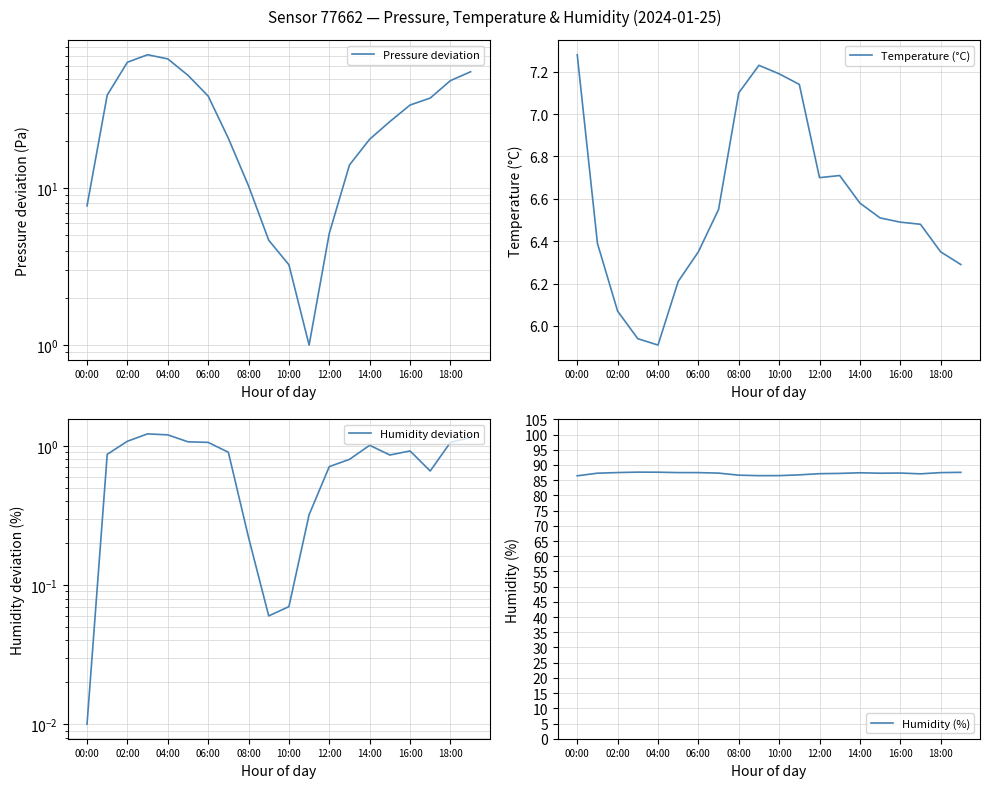

The Humidity deviation series shows 0.0 at 00:00. True or false?

False